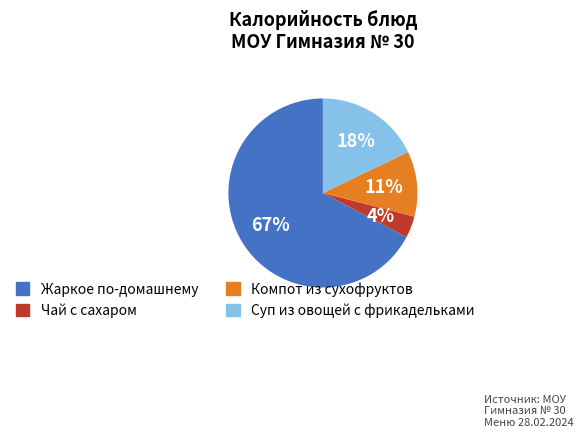

To the nearest percent, what is the combined percentage of Суп из овощей с фрикадельками and Чай с сахаром?

22%